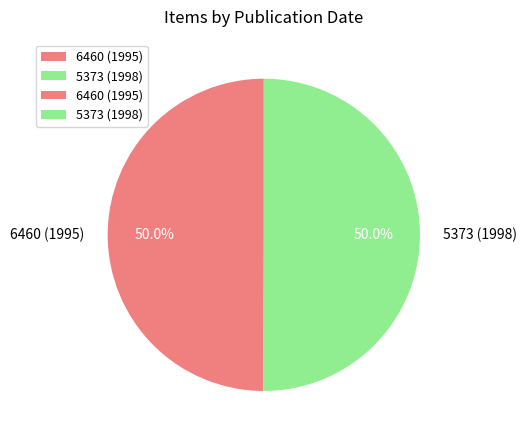

Approximately how many times larger is the value at 5373 (1998) compared to 6460 (1995)?

1.0